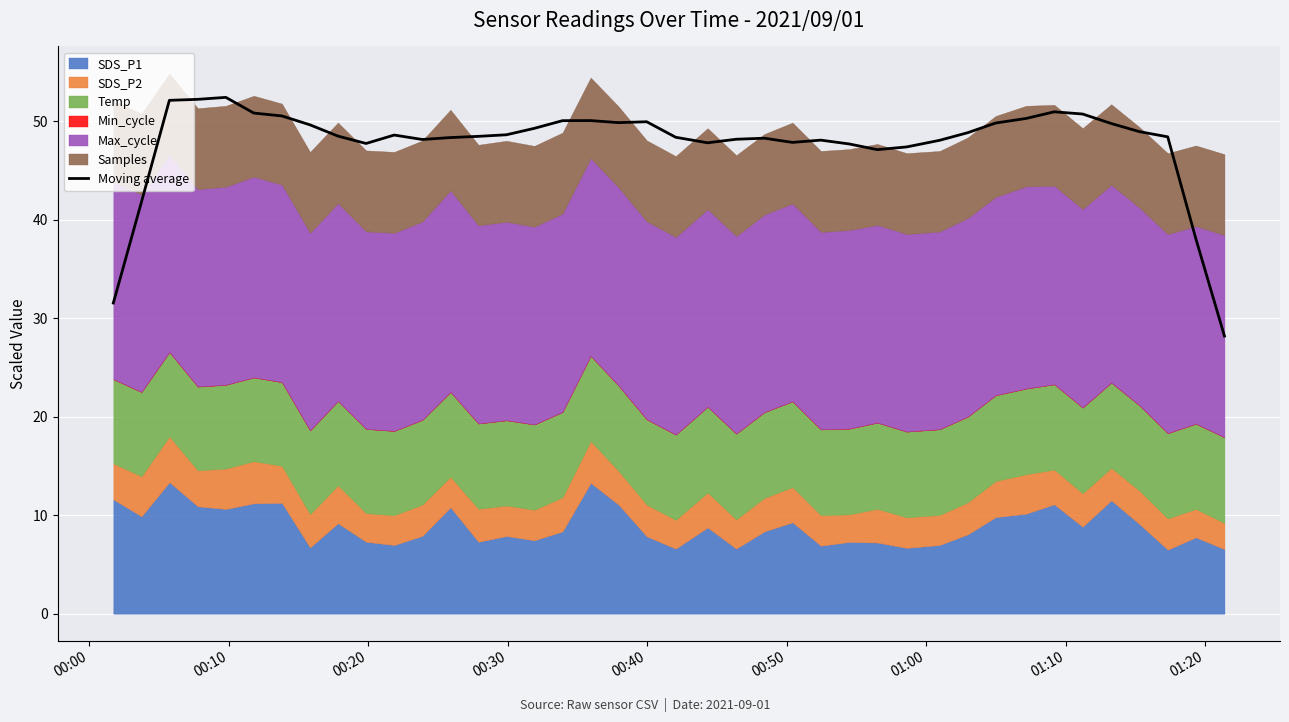

What is the highest value of the Moving average series?

52.4